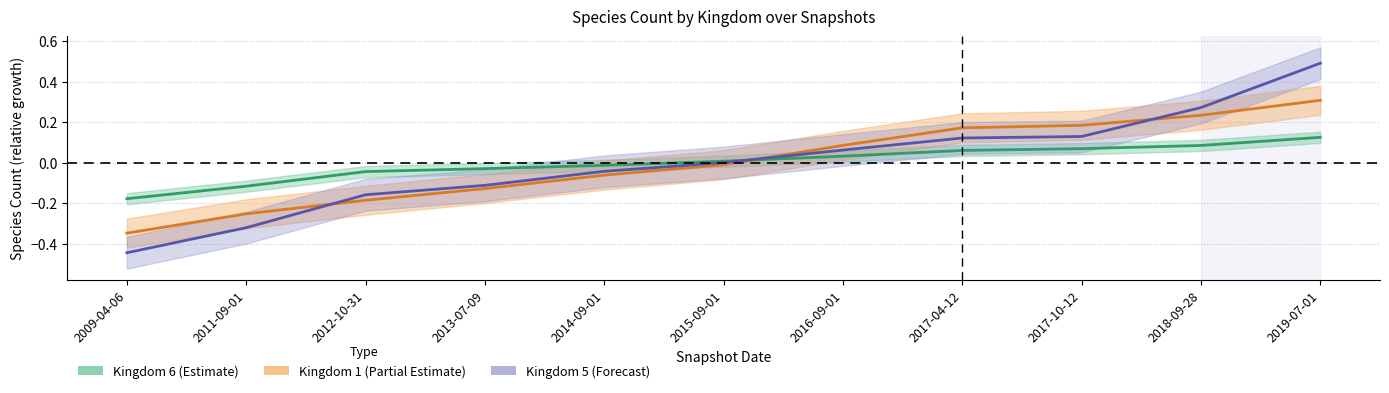

How many values in the kingdom_5 series exceed 0?

6